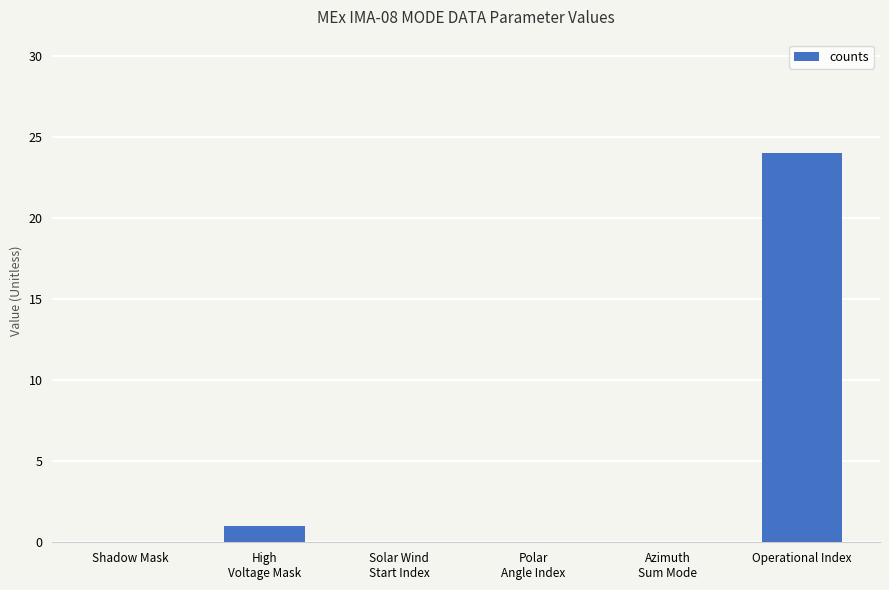

Is it true that the value at Shadow Mask is 9?

False